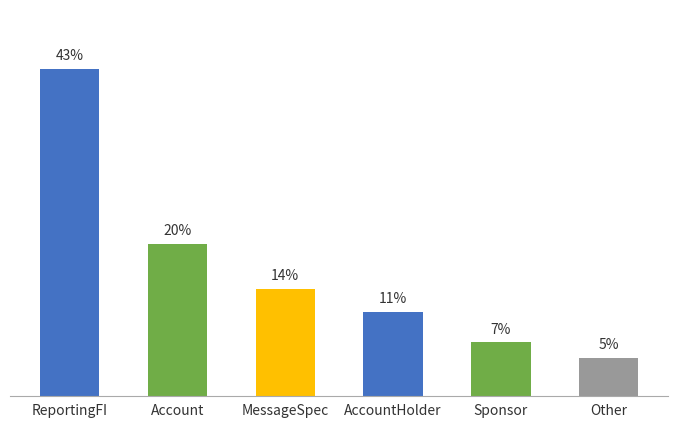

Between ReportingFI and MessageSpec, which is larger?

ReportingFI